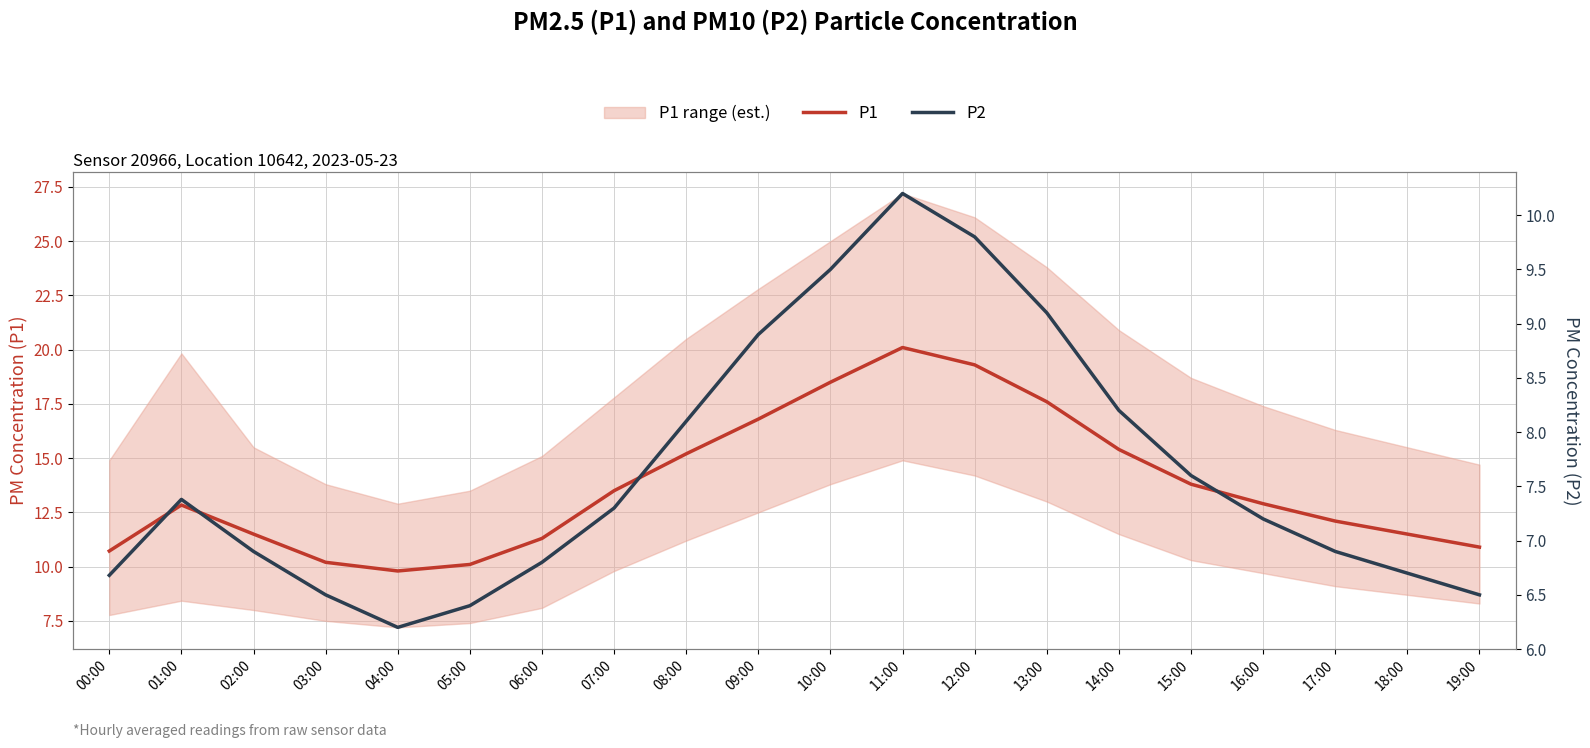

The P2 series shows 10.2 at 11:00. True or false?

True